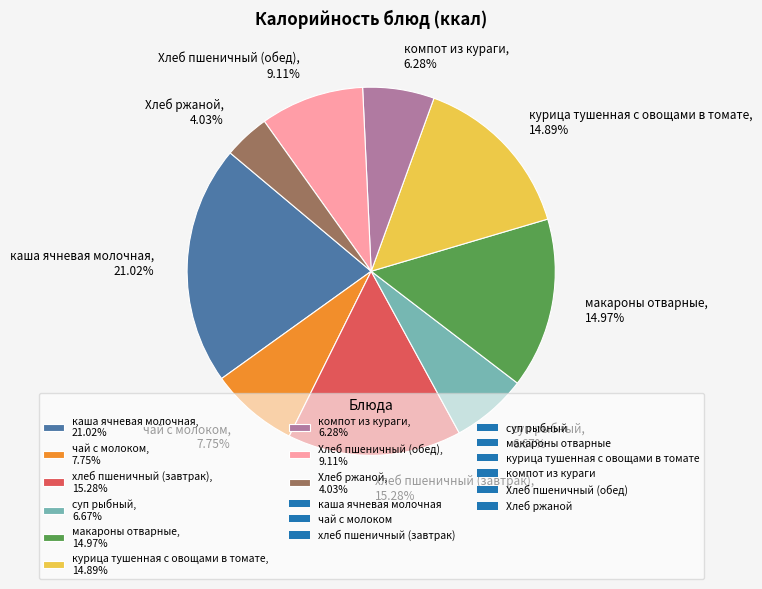

Does макароны отварные account for over 50% of the chart?

No